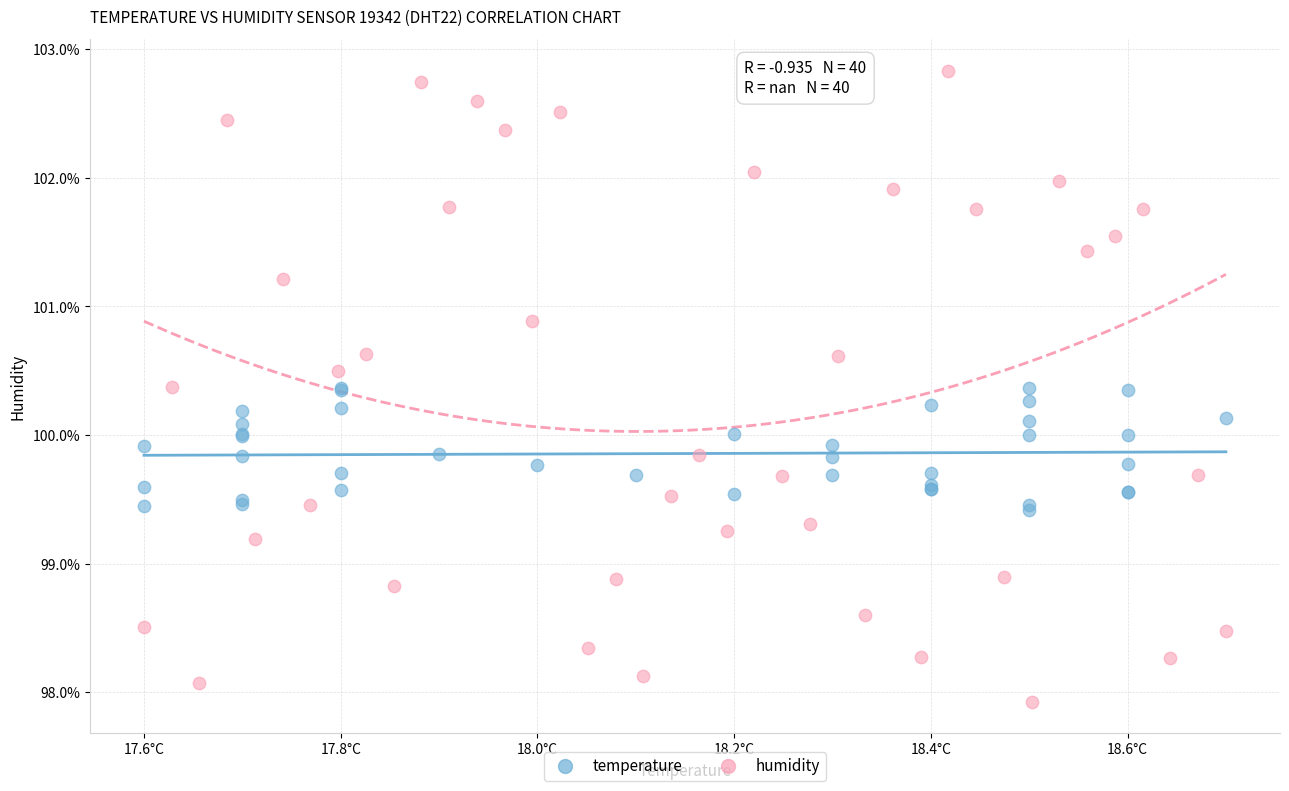

Which series reaches the maximum Y coordinate?

humidity